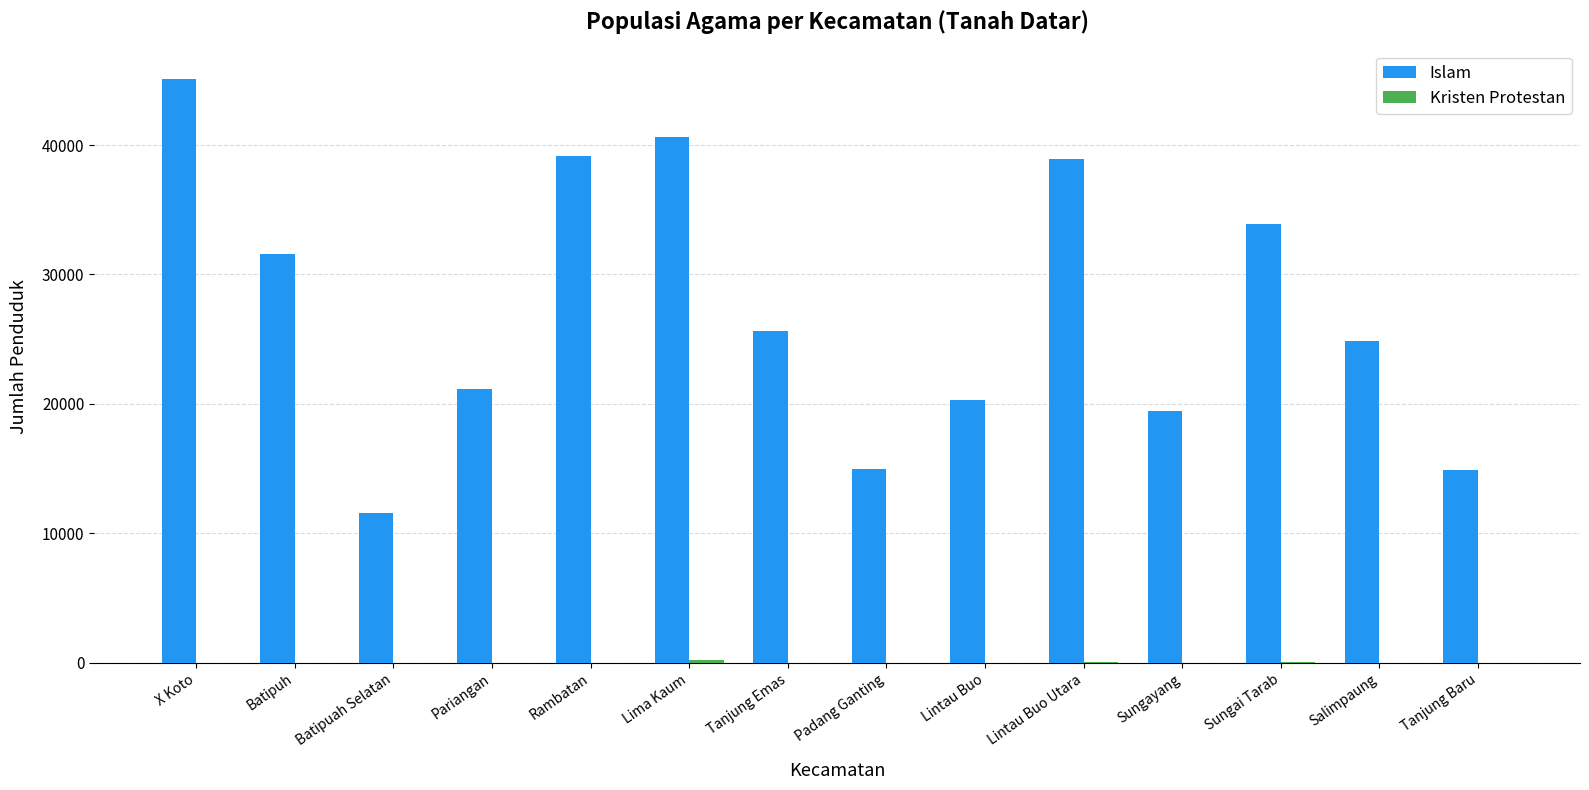

Is it true that Islam equals 32977 at Lintau Buo?

False